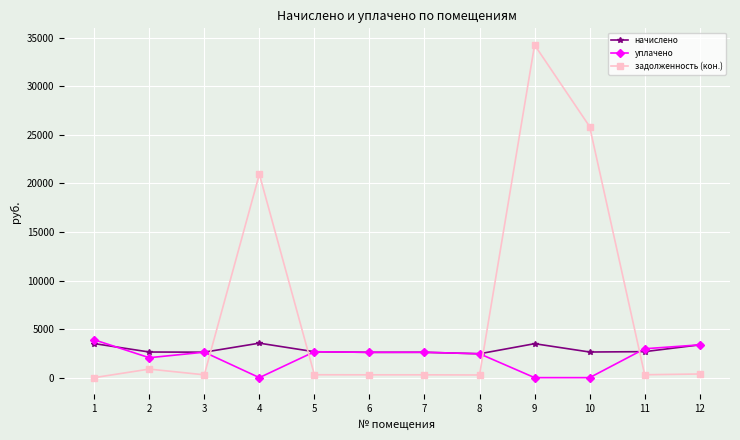

Which series has the largest range (max minus min)?

задолженность (кон.)